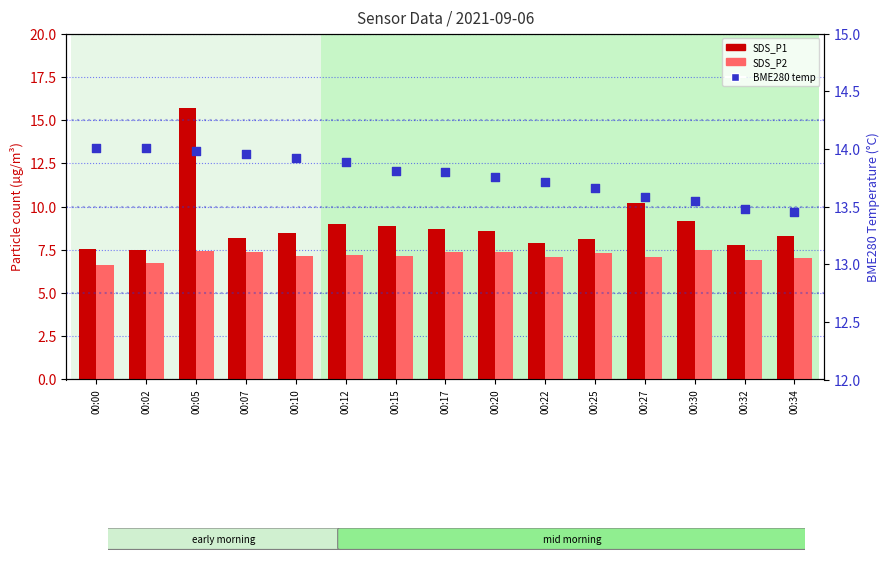

Which series contains the highest Y value?

SDS_P1